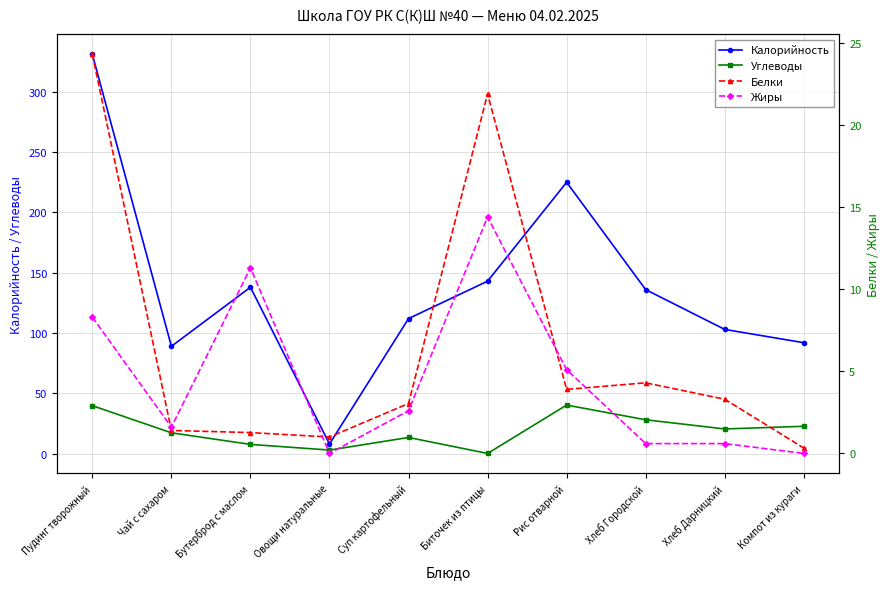

Reading left to right, transcribe all the data shown in this chart.

Калорийность: 331.0	89.0	138.0	8.0	112.0	143.0	225.0	136.0	103.0	92.0
Углеводы: 39.8	17.3	7.7	3.0	13.4	0.2	40.3	28.1	20.5	22.7
Белки: 24.3	1.4	1.3	1.0	3.0	21.9	3.9	4.3	3.3	0.3
Жиры: 8.3	1.6	11.3	0.0	2.6	14.4	5.1	0.6	0.6	0.0